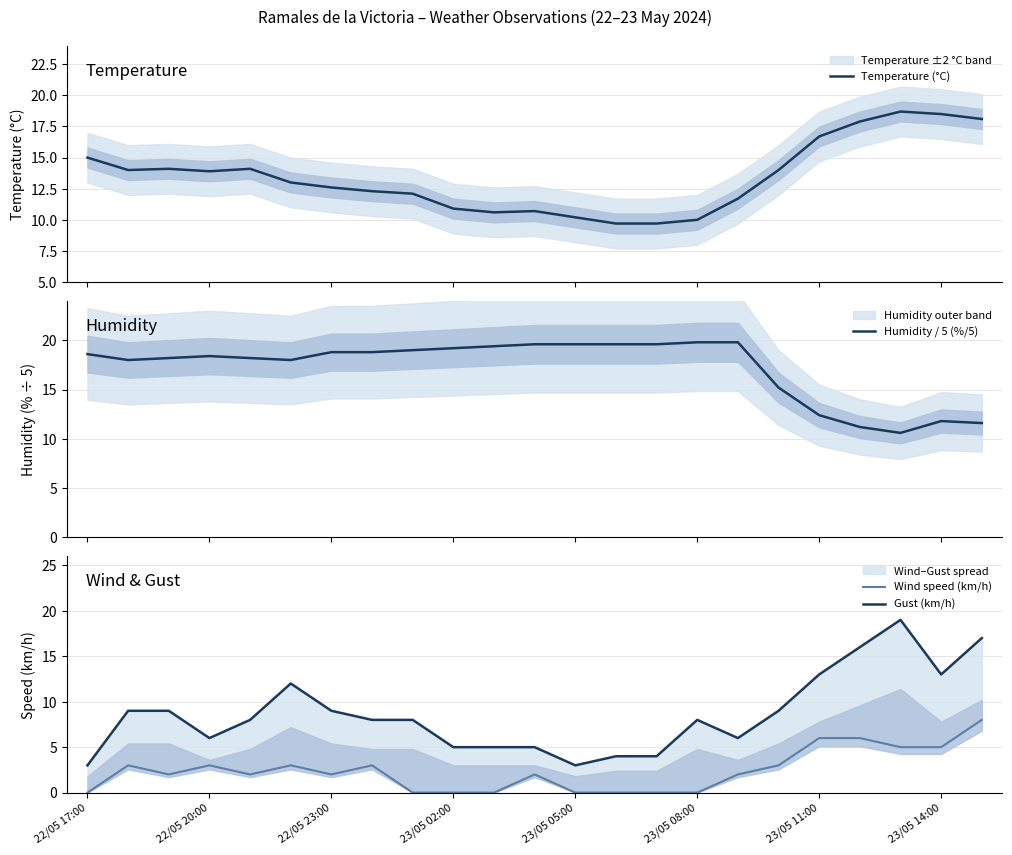

Where is Humidity / 5 (%/5) nearest to the value 15?

17